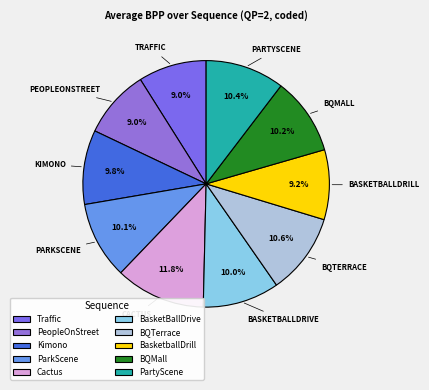

Count the number of slices in the pie.

10